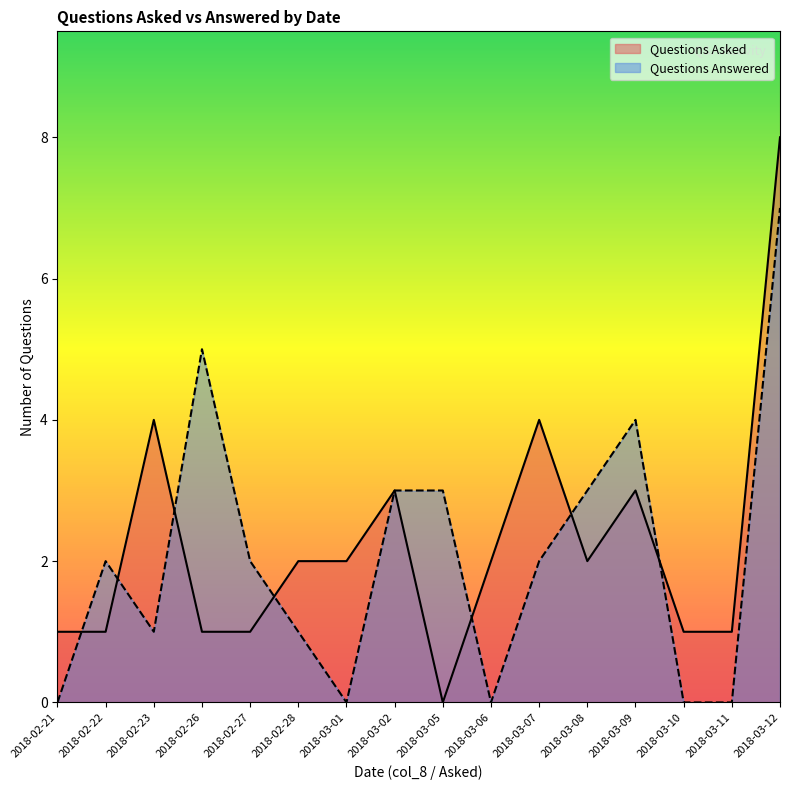

At which label does Questions Answered first exceed 2?

2018-02-26